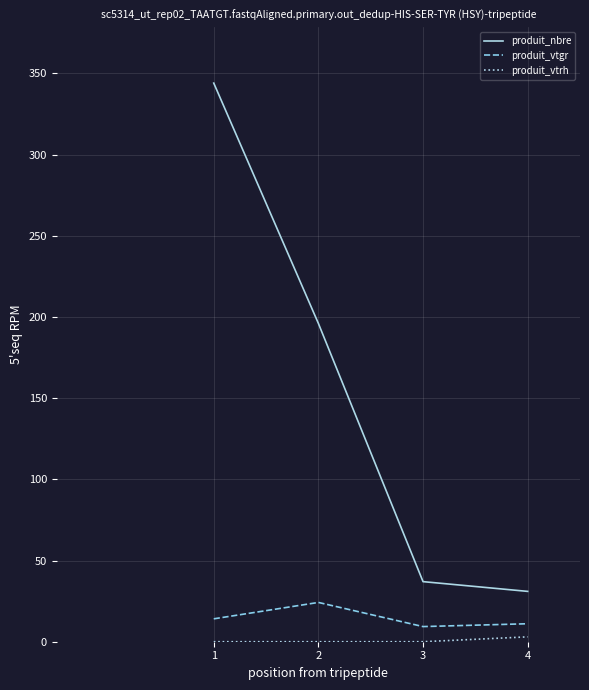

How many values in the produit_vtgr series exceed 14?

2